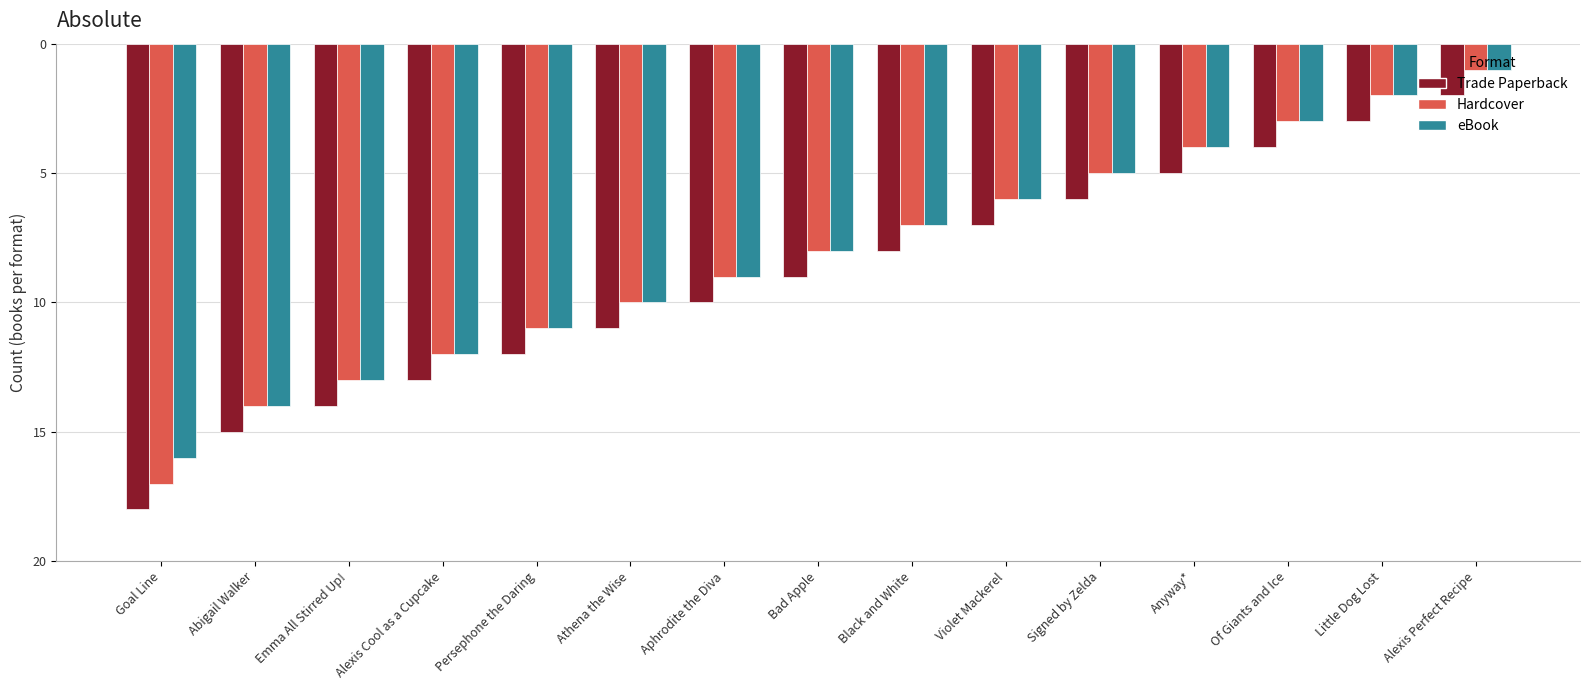

Are the bars horizontal?

No